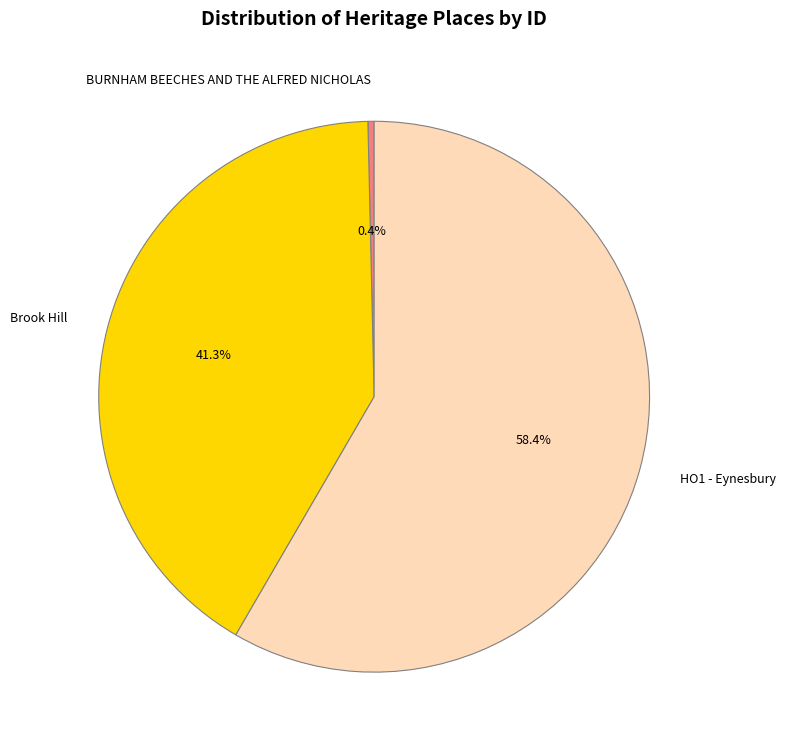

What percentage do BURNHAM BEECHES AND THE ALFRED NICHOLAS and HO1 - Eynesbury together represent?

58.7%